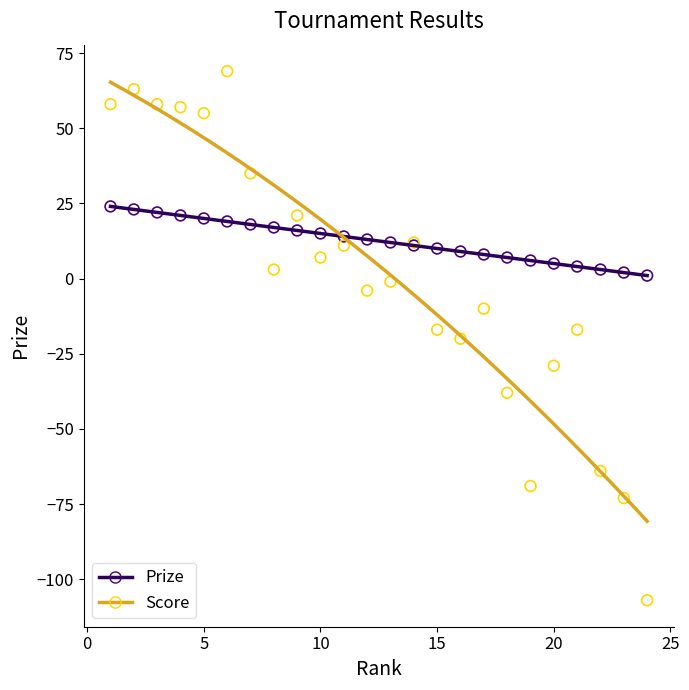

Which series has the largest Y range (max minus min)?

Score